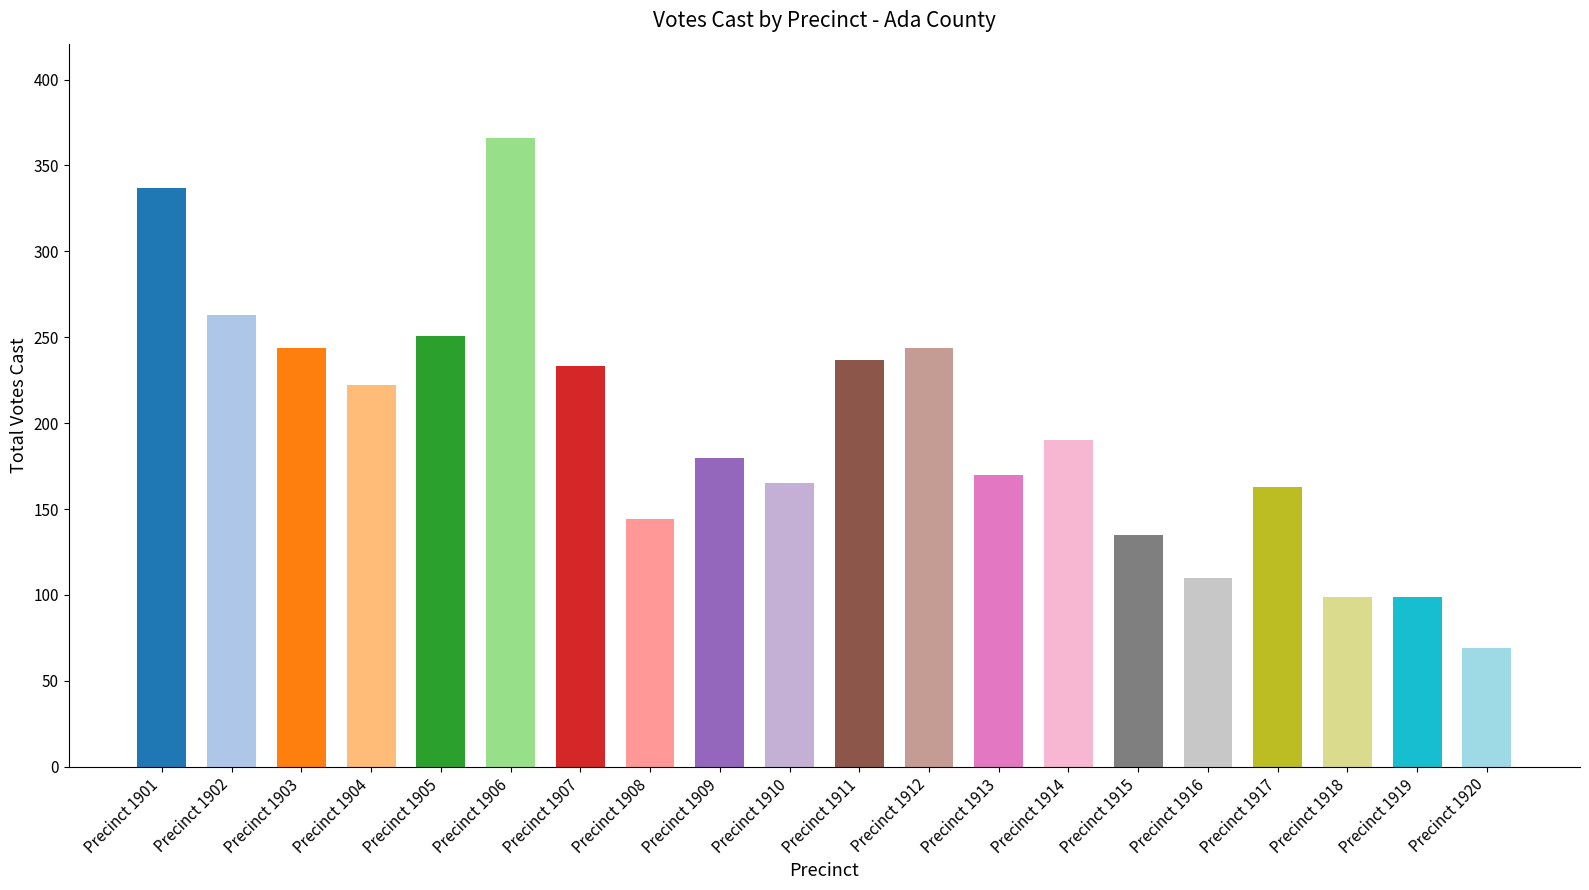

What is the maximum value shown in the chart?

366